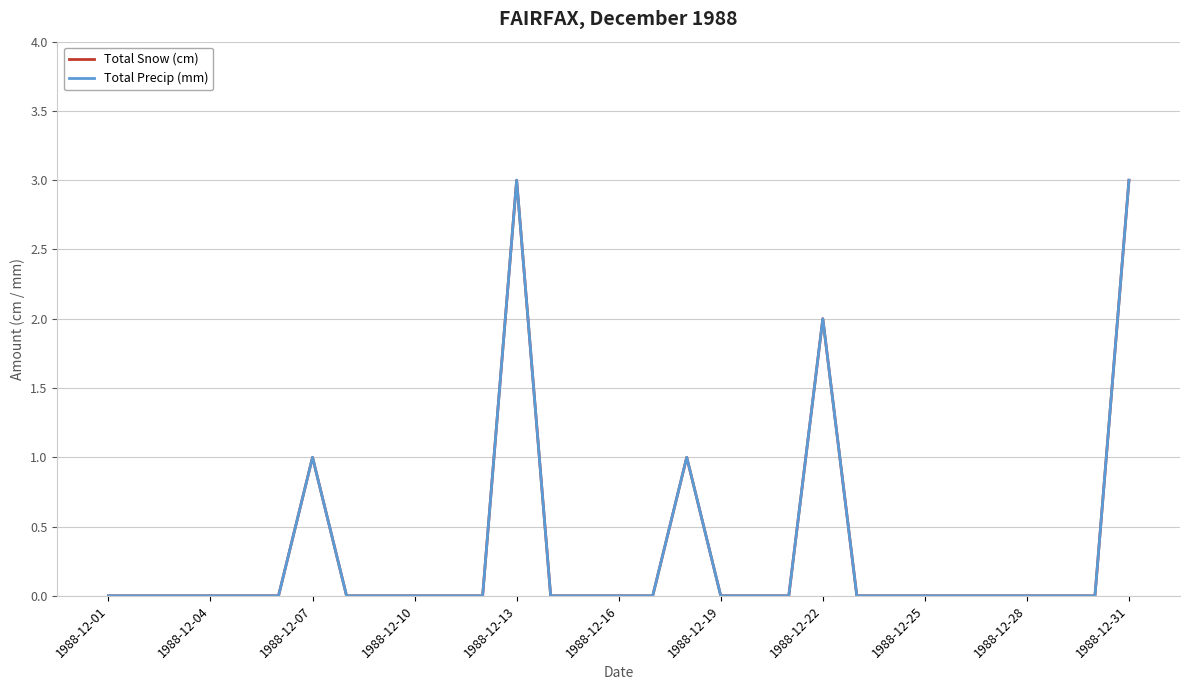

True or false: Total Snow (cm) and Total Precip (mm) cross at least once.

False